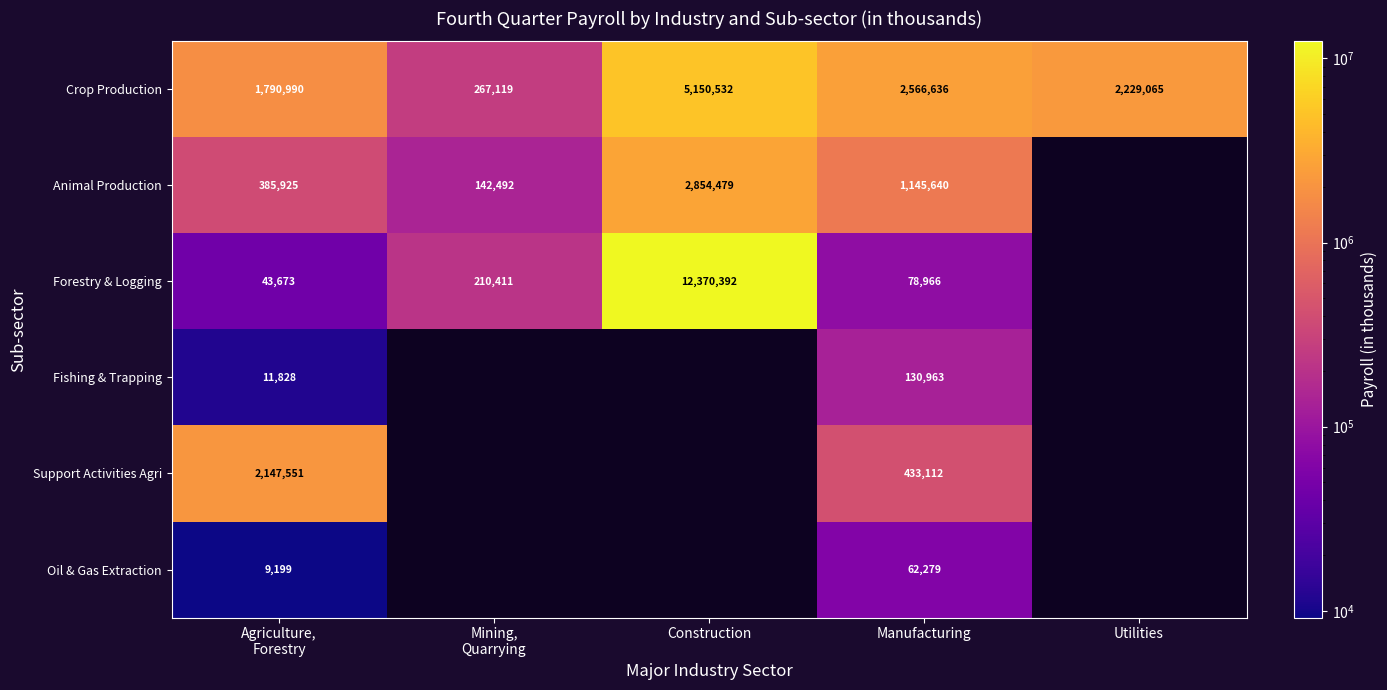

True or false: Crop Production has a value of 2566636 at Manufacturing.

True